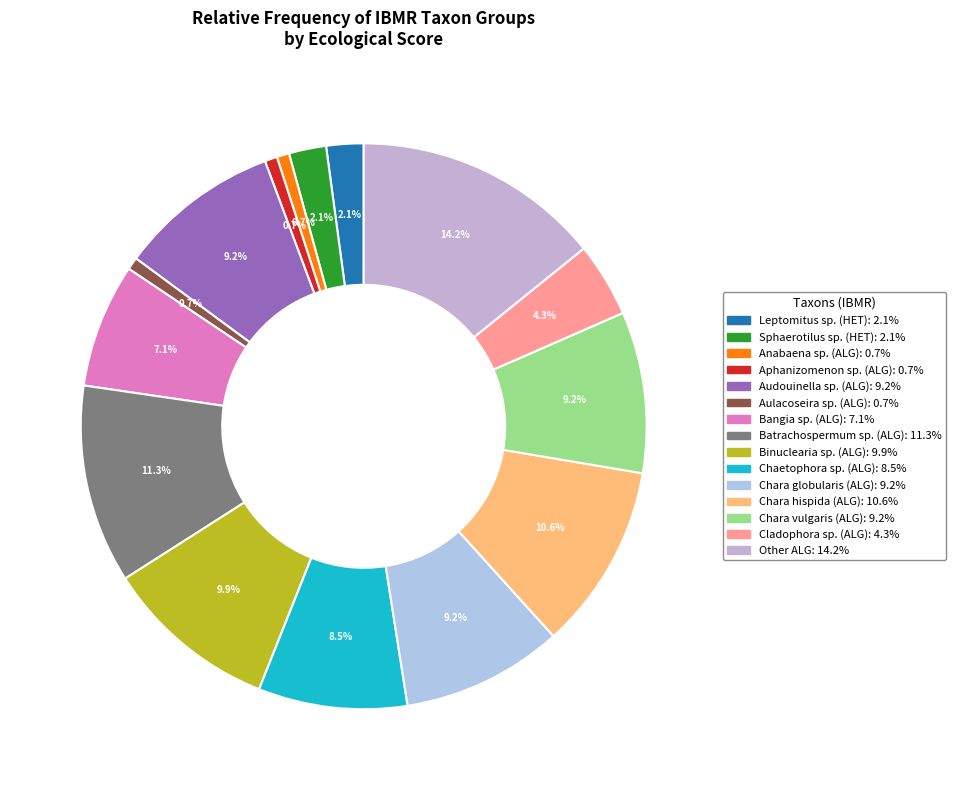

How many segments does this pie chart have?

15